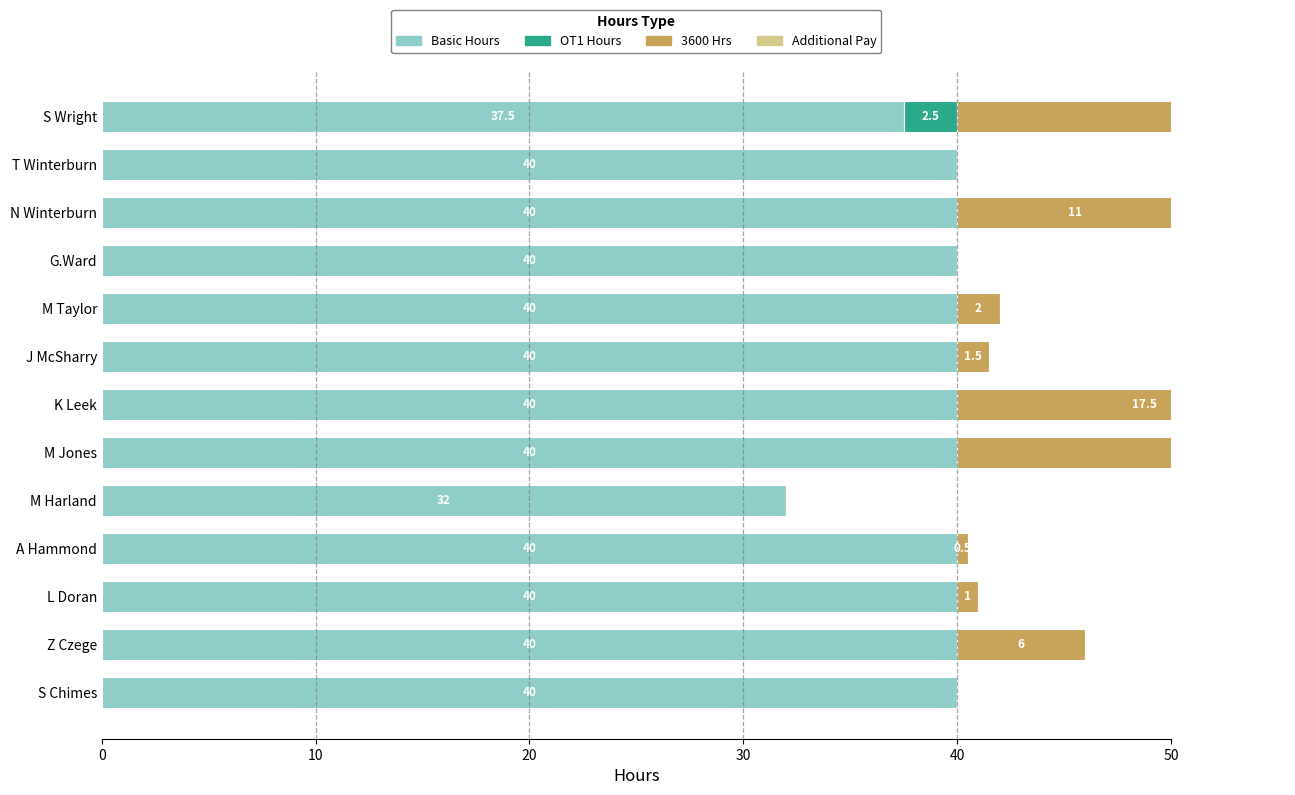

Which series has the largest total across all categories?

Basic Hours